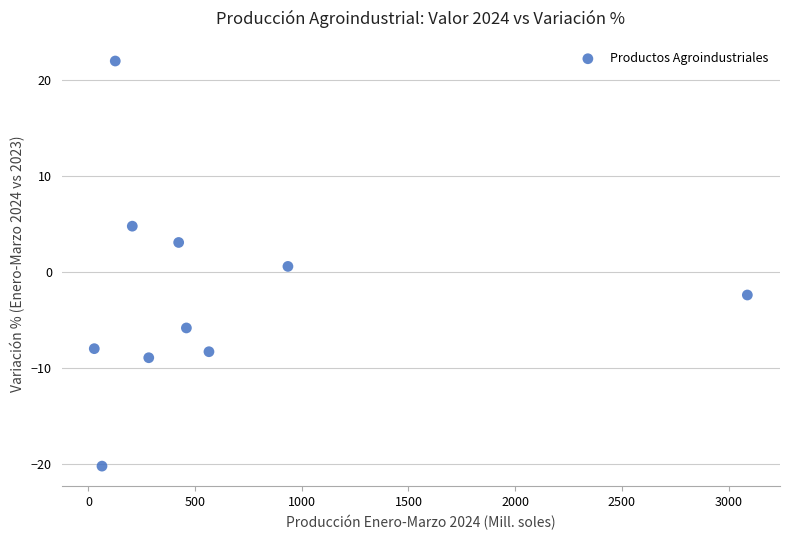

What is the average Y value?

-2.3